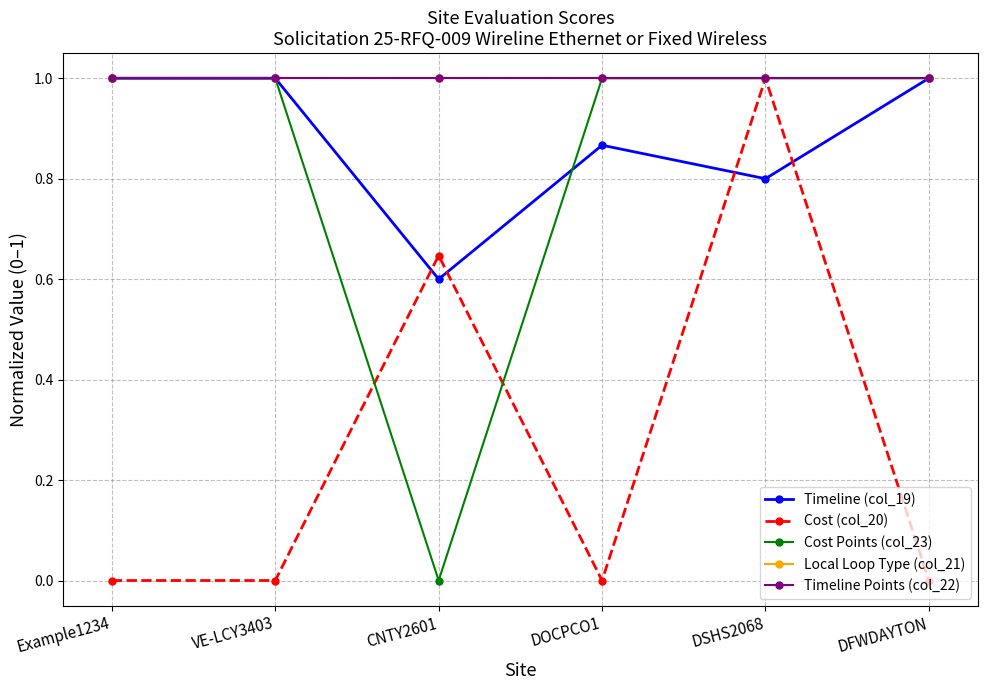

The Cost Points (col_23) series shows 1.5 at DFWDAYTON. True or false?

False